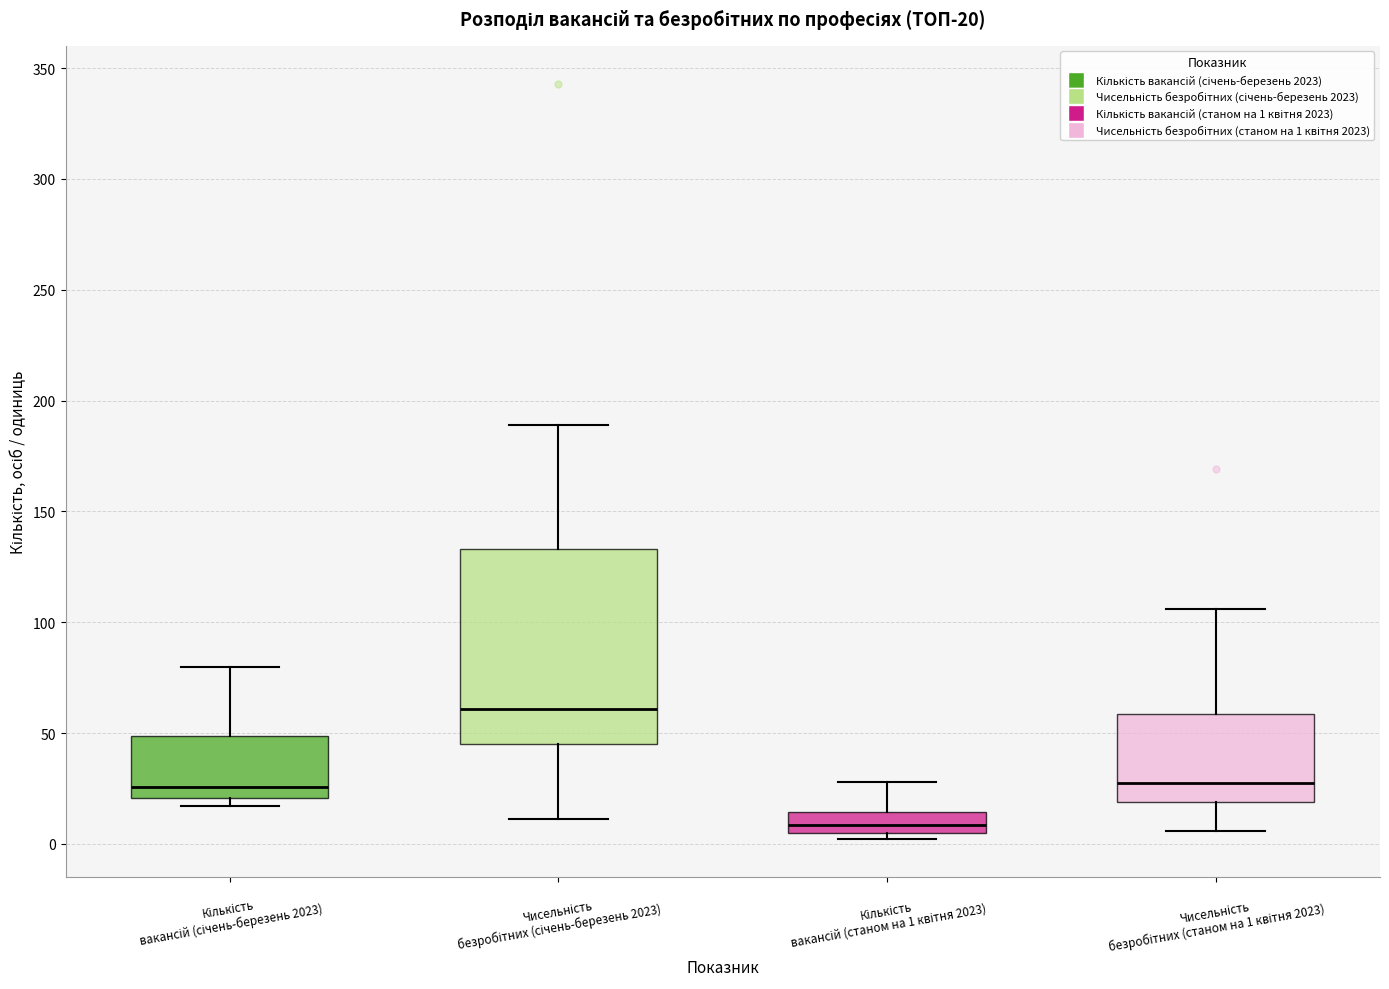

Reading left to right, transcribe this box plot: for each box, give where its median line is, the range the box spans, and where its two whiskers end, as read against the y-axis. The values are not printed on the chart, so give them approximately, as read against the axis.

Кількість вакансій (січень-березень 2023): median 25, box 20 to 50, whiskers 15 to 80
Чисельність безробітних (січень-березень 2023): median 60, box 45 to 135, whiskers 10 to 190
Кількість вакансій (станом на 1 квітня 2023): median 10, box 5 to 15, whiskers 0 to 30
Чисельність безробітних (станом на 1 квітня 2023): median 30, box 20 to 60, whiskers 5 to 105